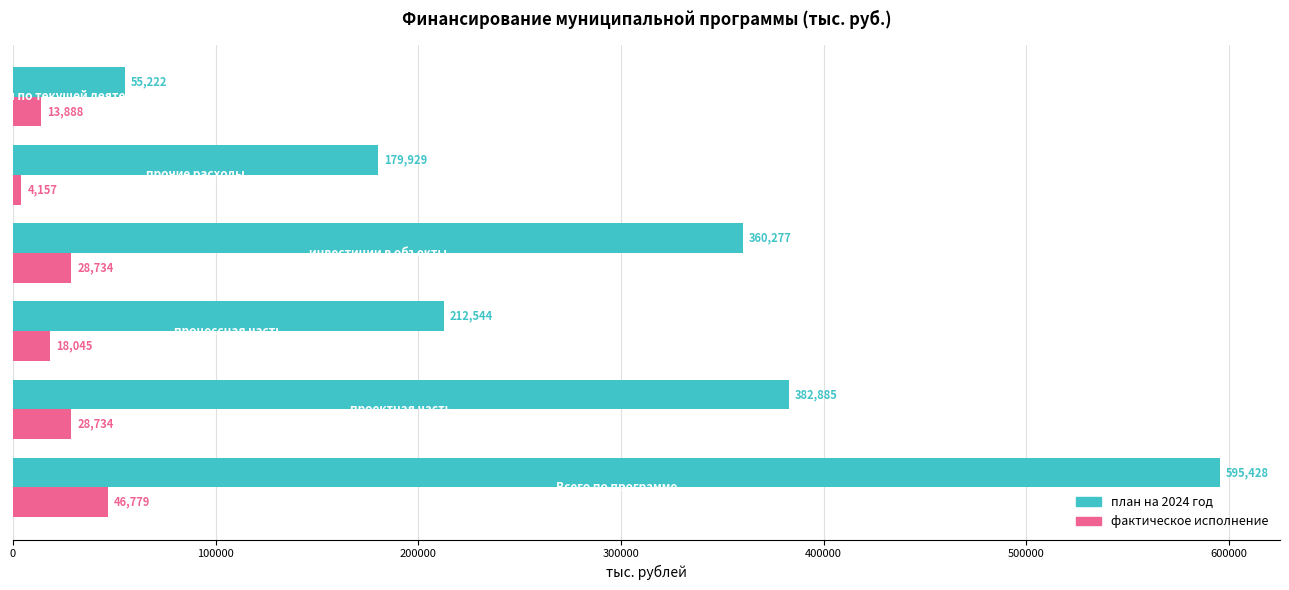

Which series has the largest total across all categories?

план на 2024 год